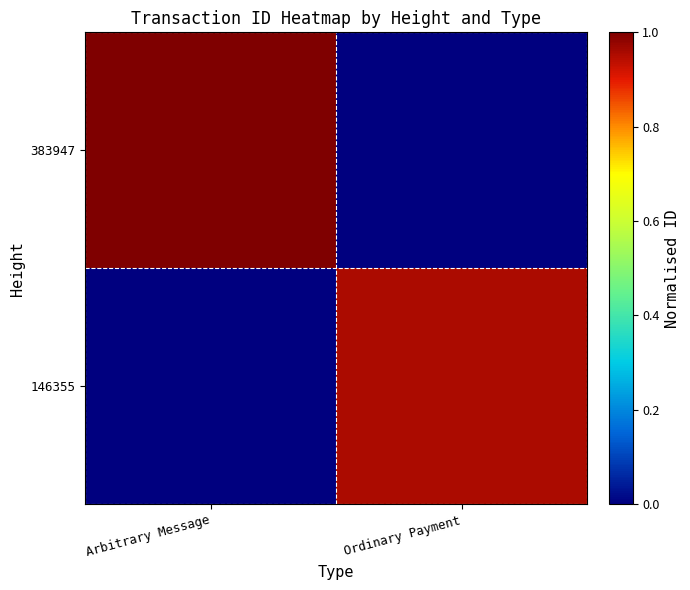

List the series in order of their peak value, highest first.

383947, 146355